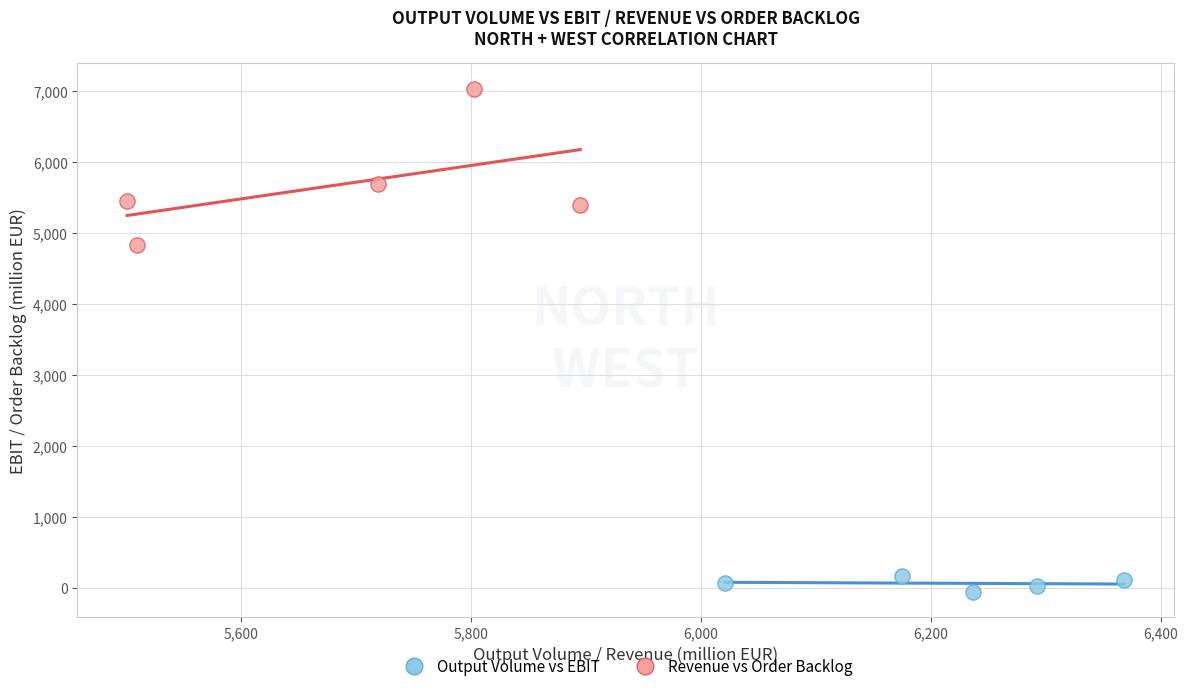

Which series contains the lowest Y value?

Output Volume vs EBIT